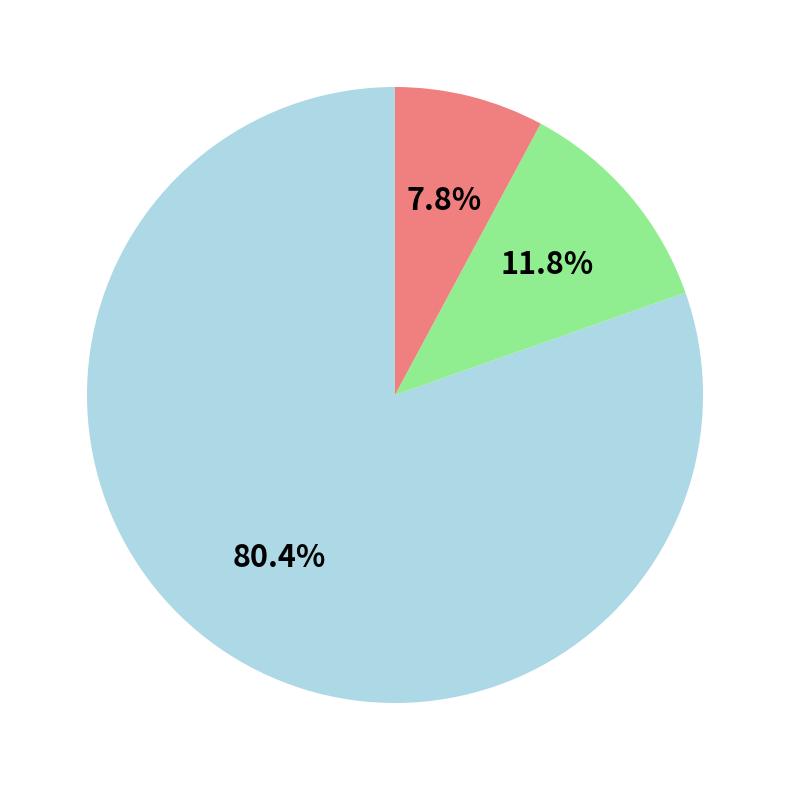

Does any single category account for the majority?

Yes